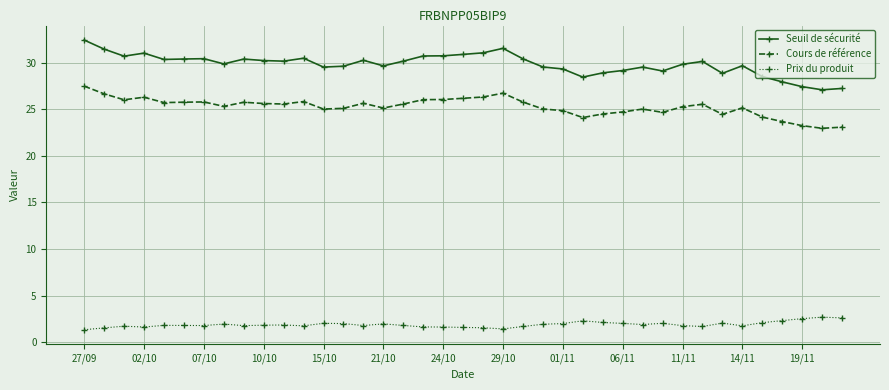

Is this an area chart (filled region under the line)?

No